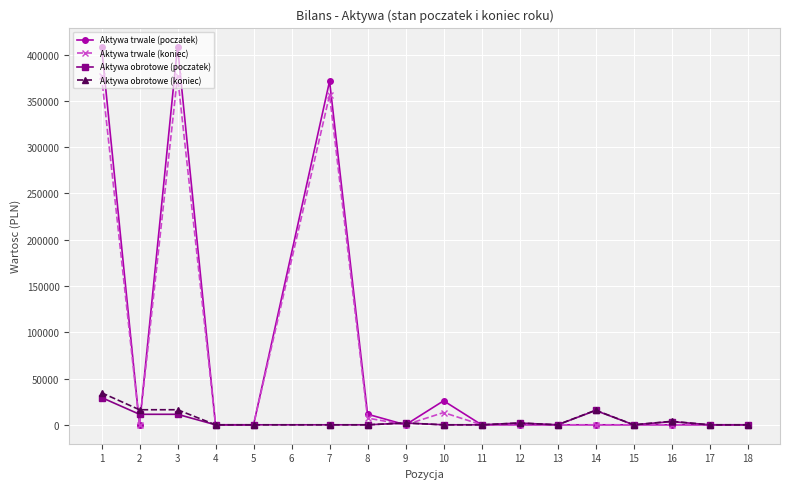

What is the value of the Aktywa obrotowe (poczatek) point at the 15th from the left?

3477.4